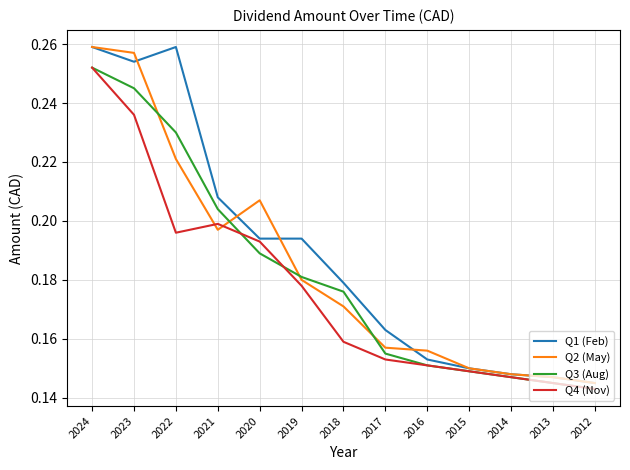

The Q2 (May) series shows 0.2 at 2021. True or false?

True